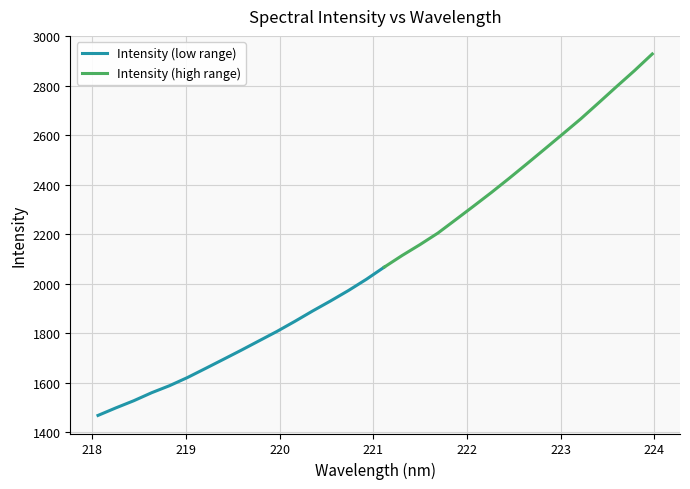

Approximately how many times larger is the value at 218.8244 compared to 220.1623?

0.9